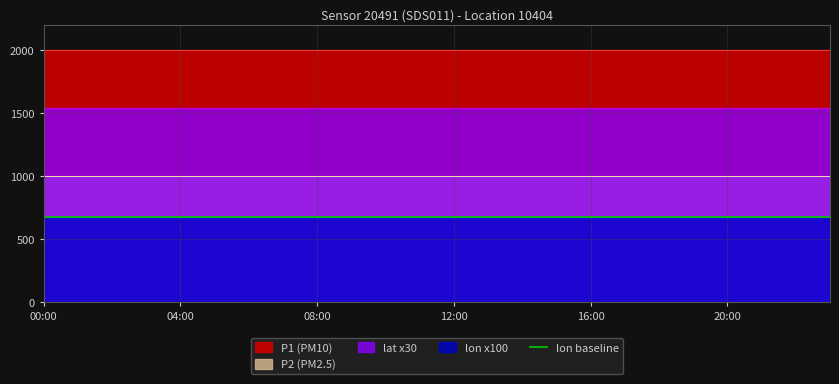

What is the average value of the lon series?

6.8